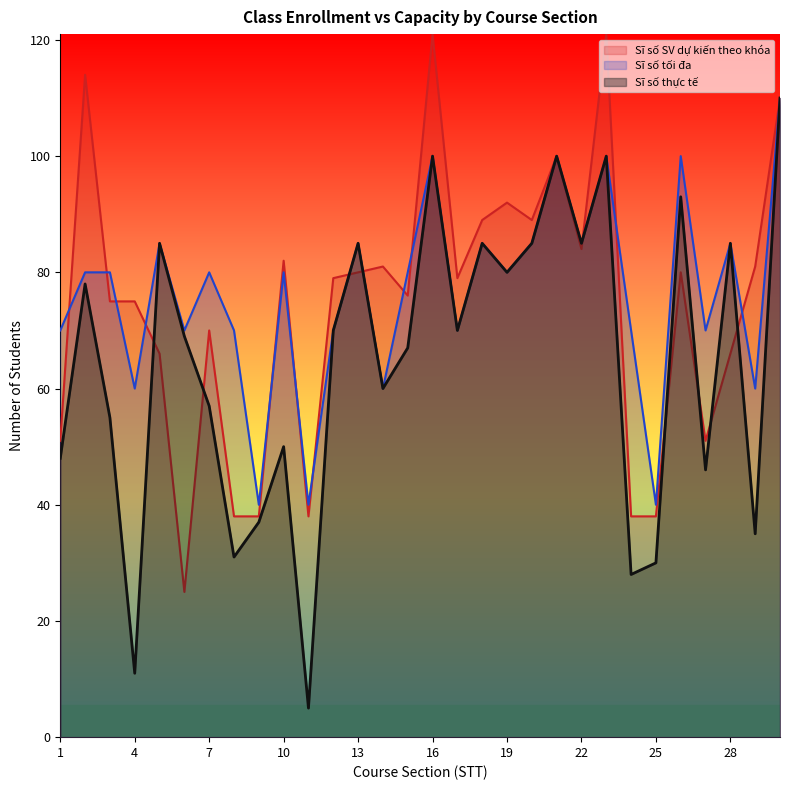

How many intersections are there between Sĩ số SV dự kiến theo khóa and Sĩ số tối đa?

14